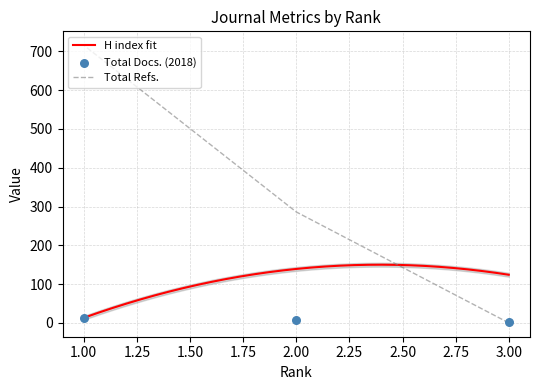

At how many categories does at least one series exceed 492?

1